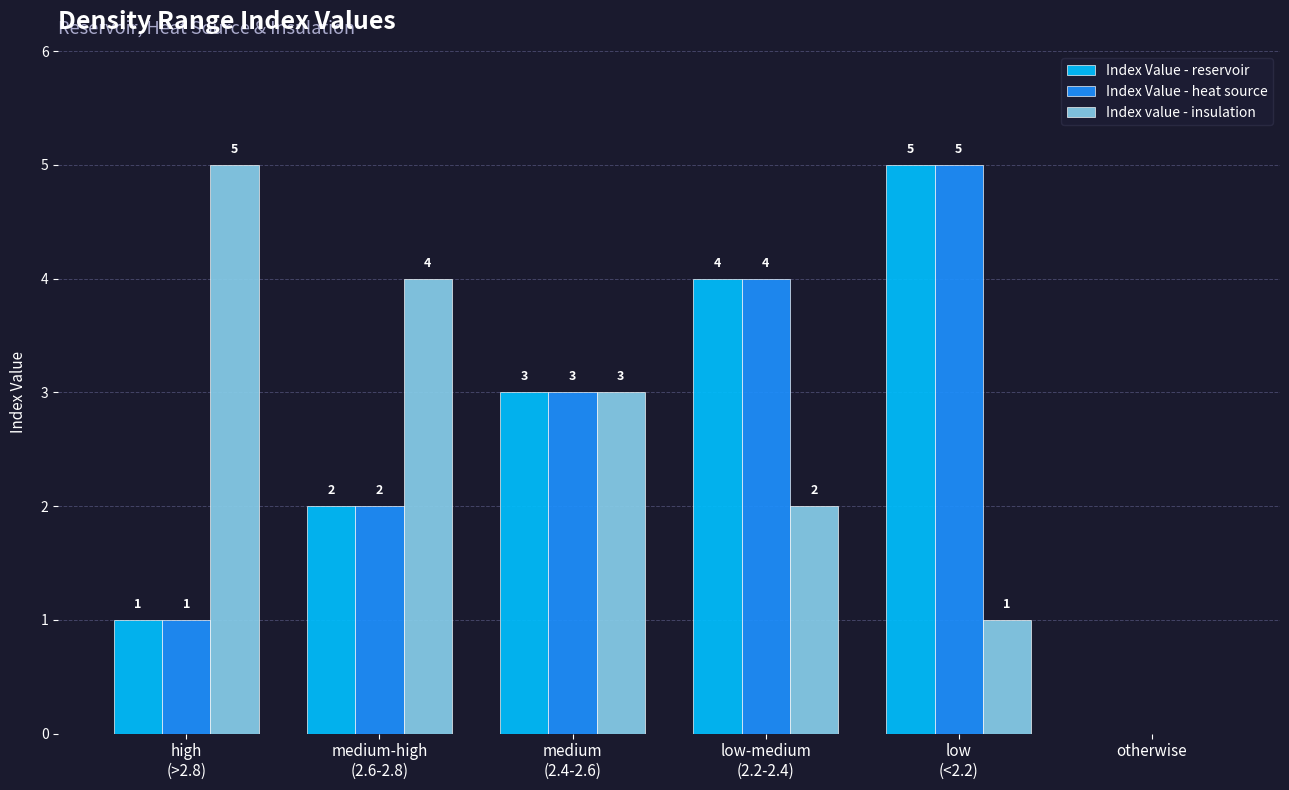

What is the sum of all Index value - insulation values?

15